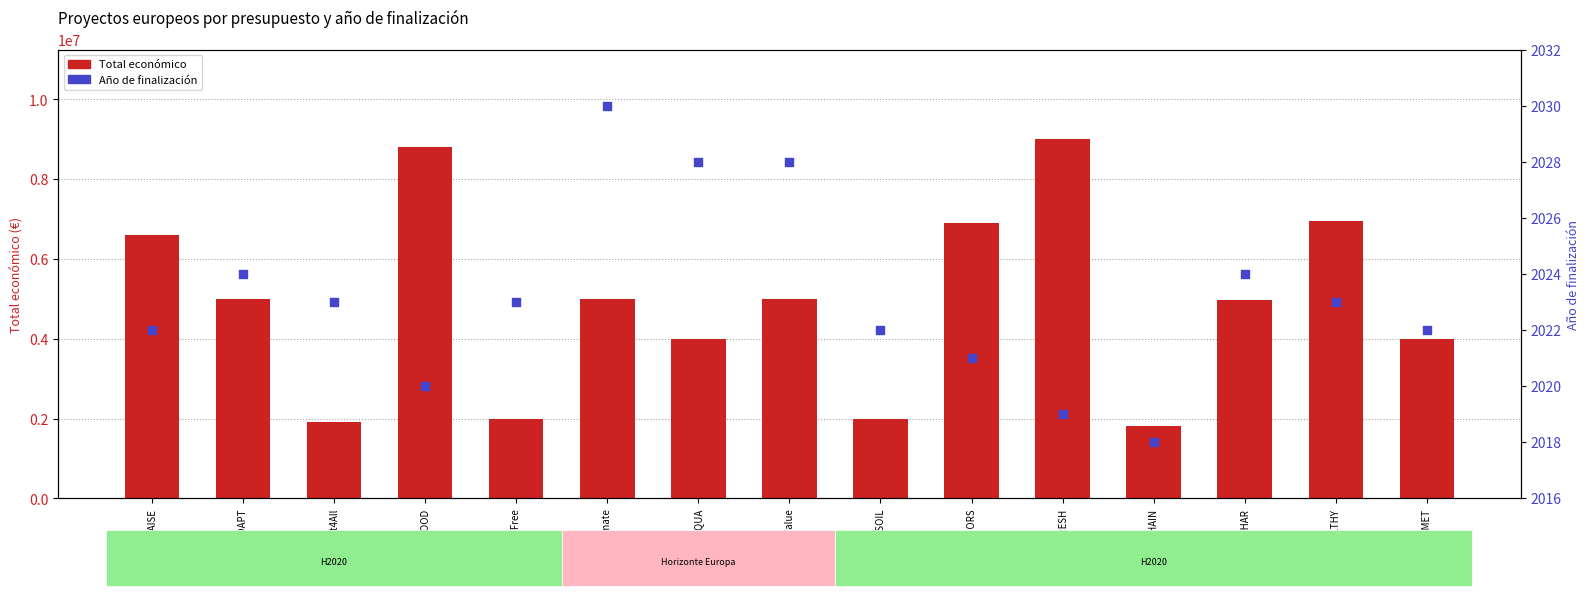

What are all the series names shown in the legend?

Total económico, Año de finalización